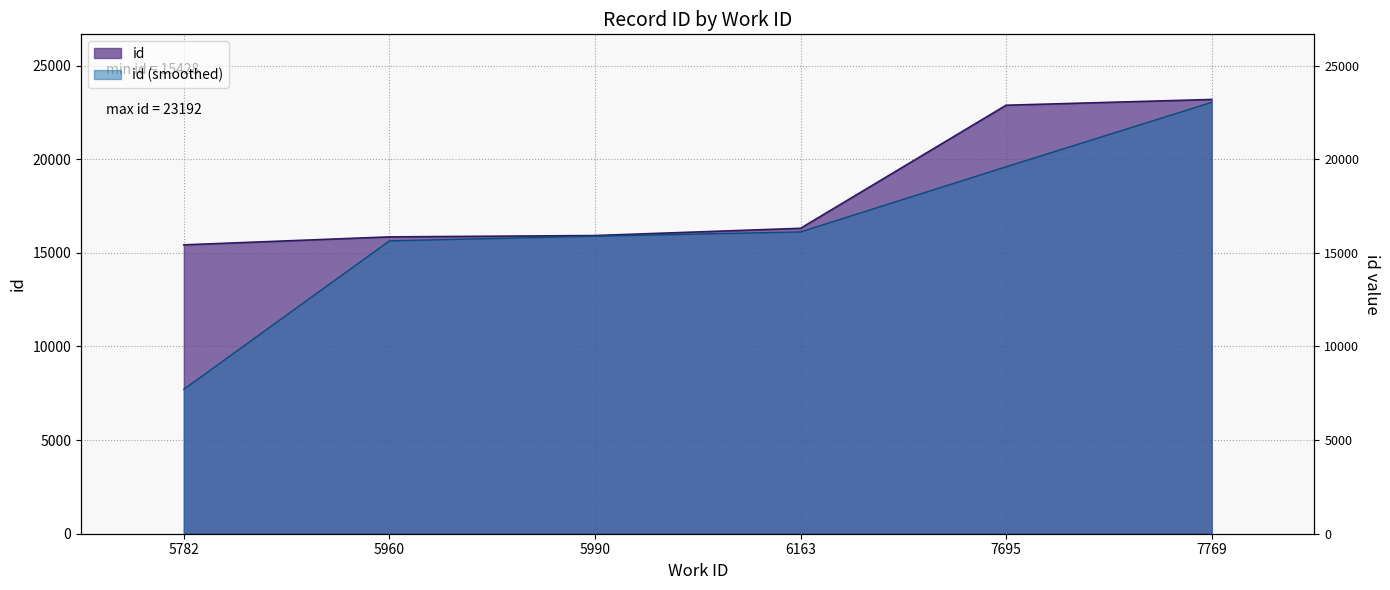

Approximately how many times larger is the value at 5990 compared to 7695?

0.7